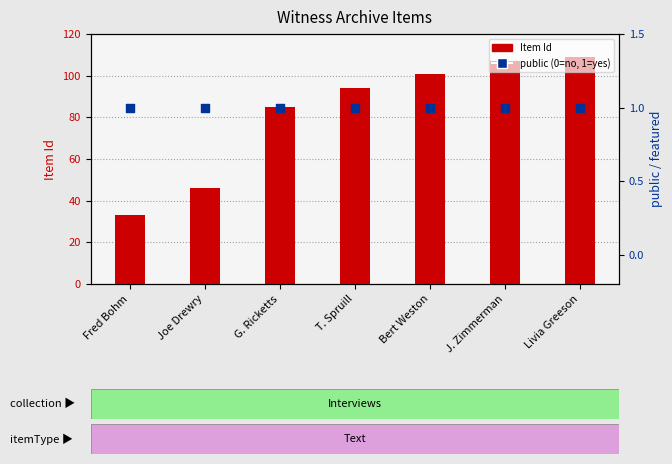

Which series contains the lowest Y value?

public